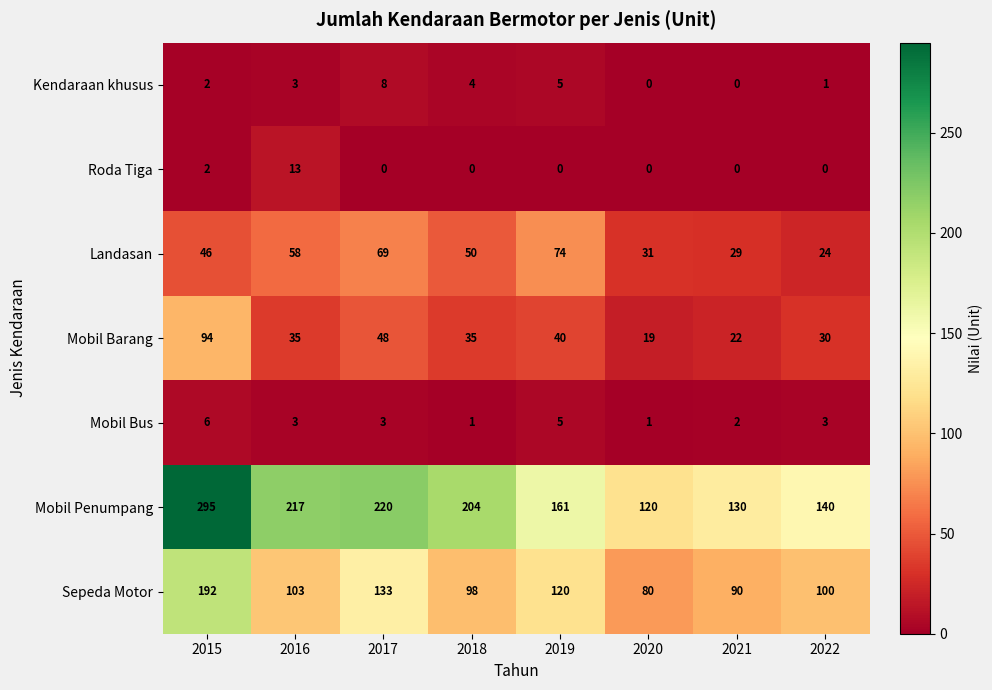

Which series has the largest total across all categories?

Mobil Penumpang